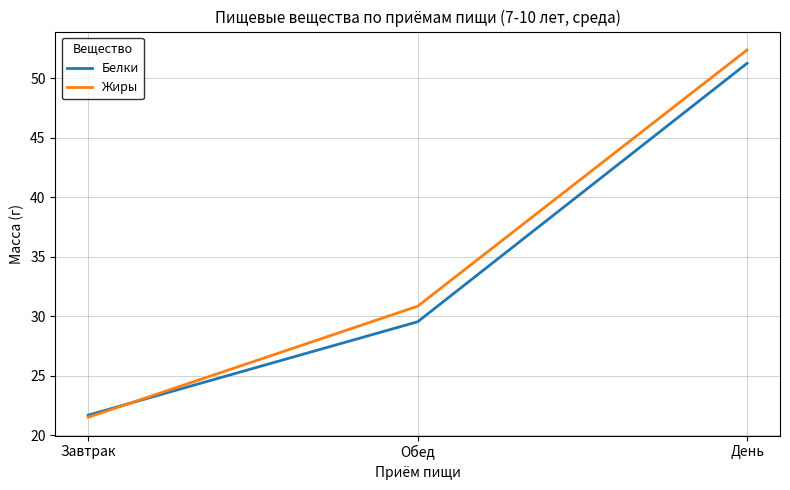

How many lines are shown in the chart?

2